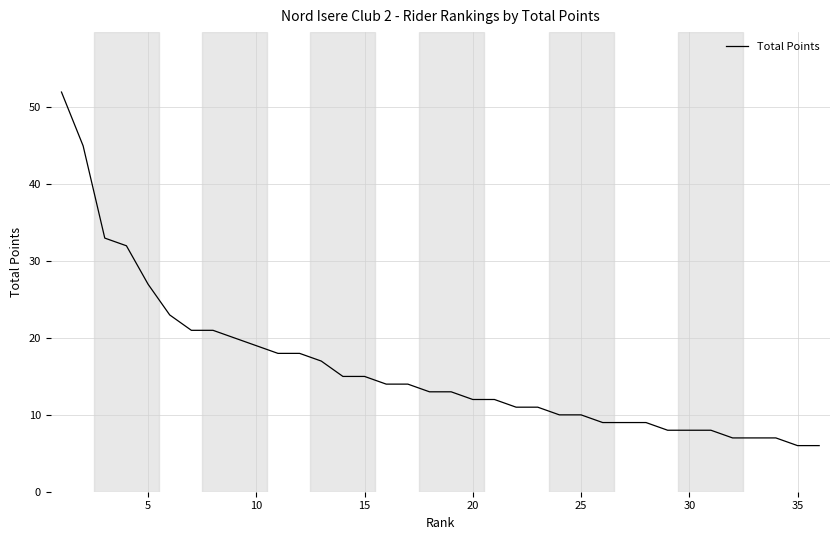

What is the average value?

16